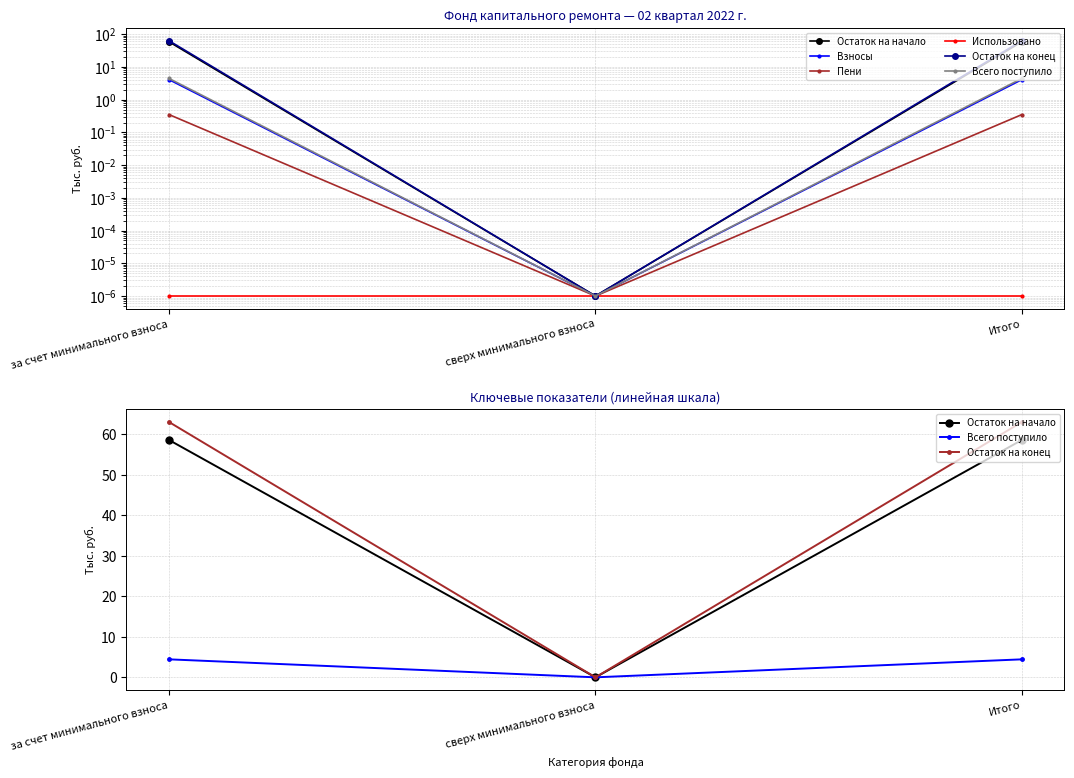

At which label is Всего поступило closest to 2?

сверх минимального взноса